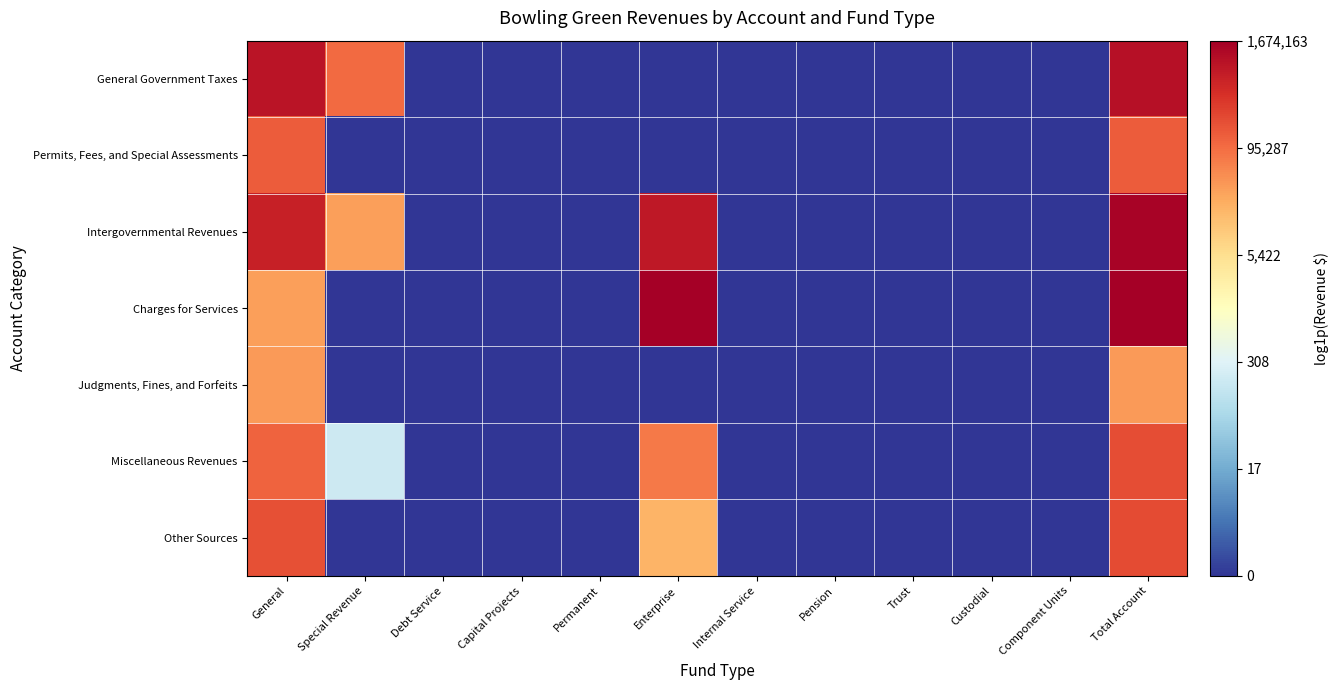

At which category is the sum across all series the highest?

Total Account